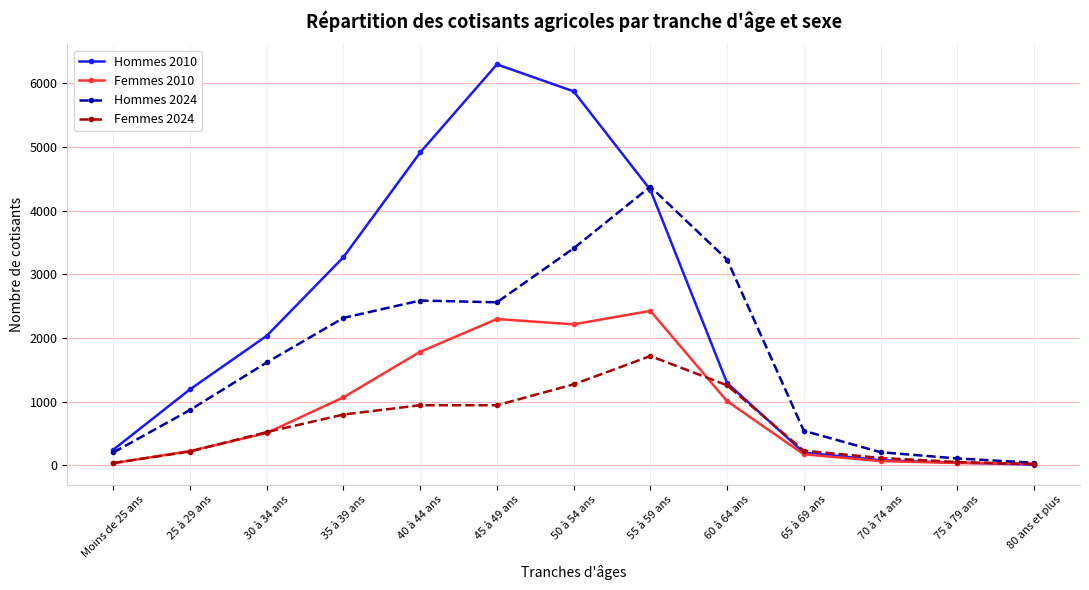

Where is the first local maximum for Hommes 2010?

45 à 49 ans